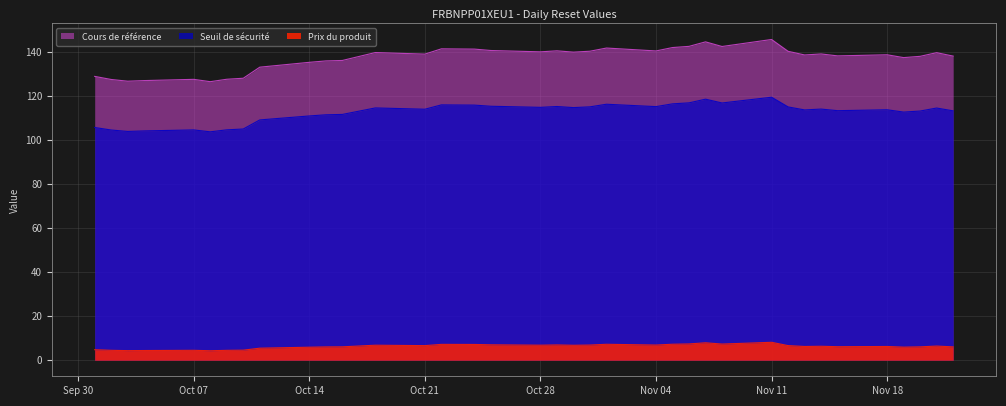

List the series in order of their overall mean, lowest first.

Prix du produit, Seuil de sécurité, Cours de référence